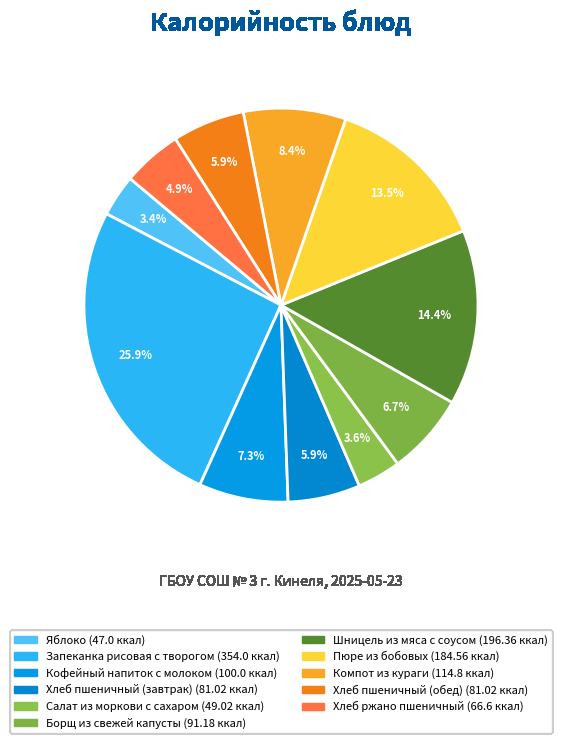

What is the ratio of the value at Хлеб ржано пшеничный to the value at Хлеб пшеничный (завтрак)?

0.8